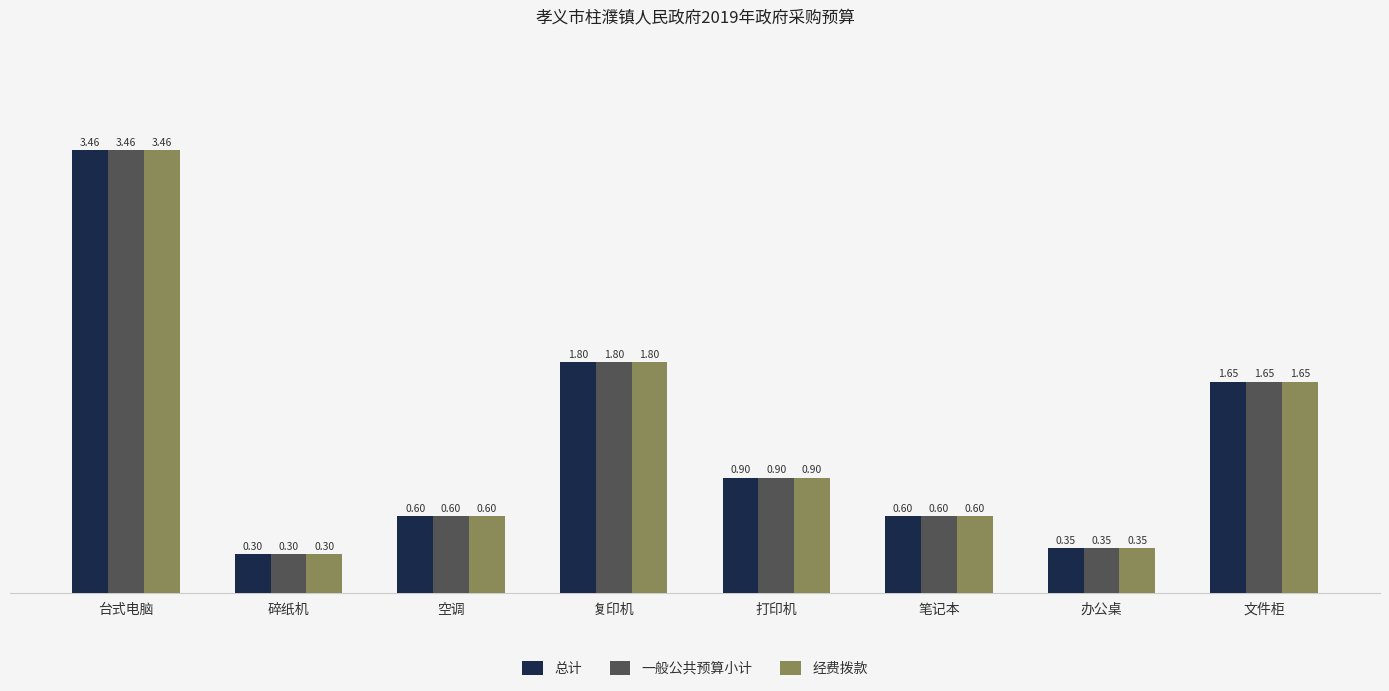

What is the minimum value shown in the chart?

0.3